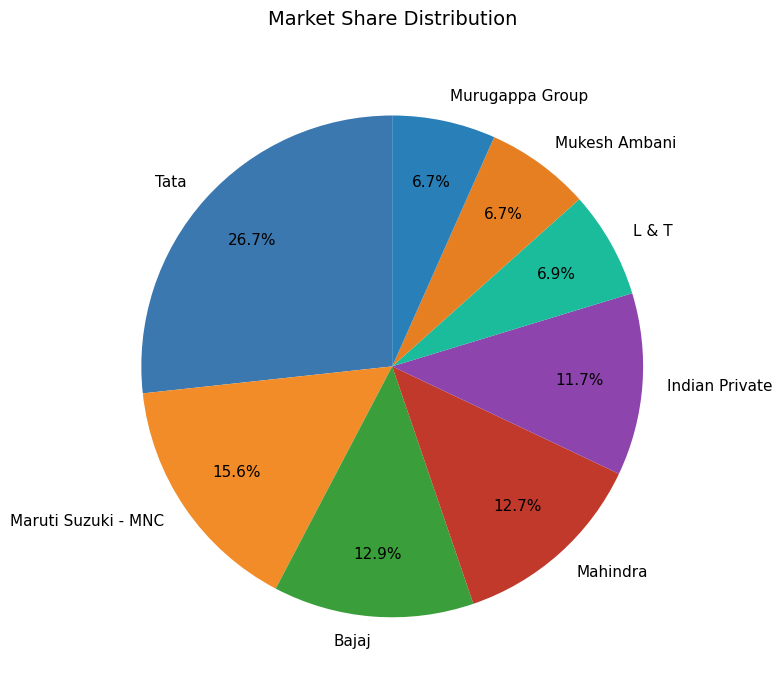

True or false: Murugappa Group accounts for 1% of the total.

False